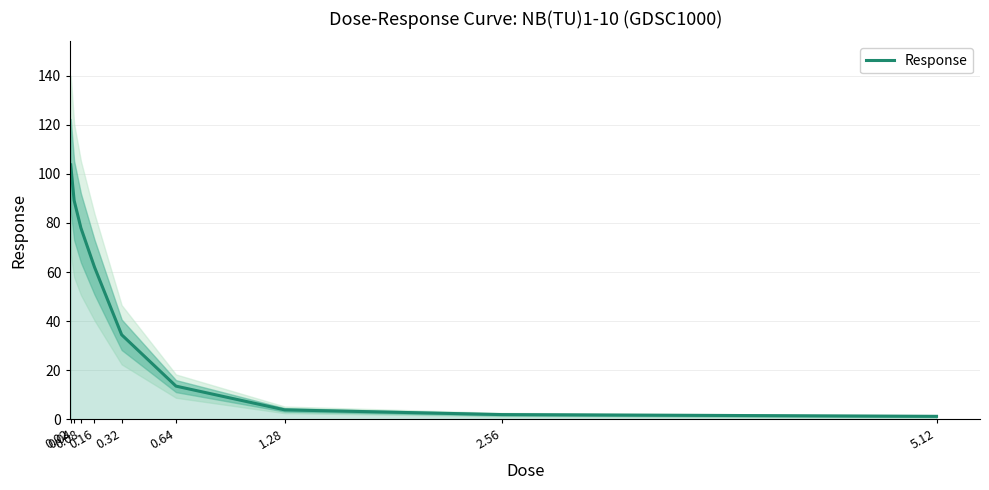

Rank the categories by value from highest to lowest.

0.02, 0.04, 0.08, 0.16, 0.32, 0.64, 1.28, 2.56, 5.12